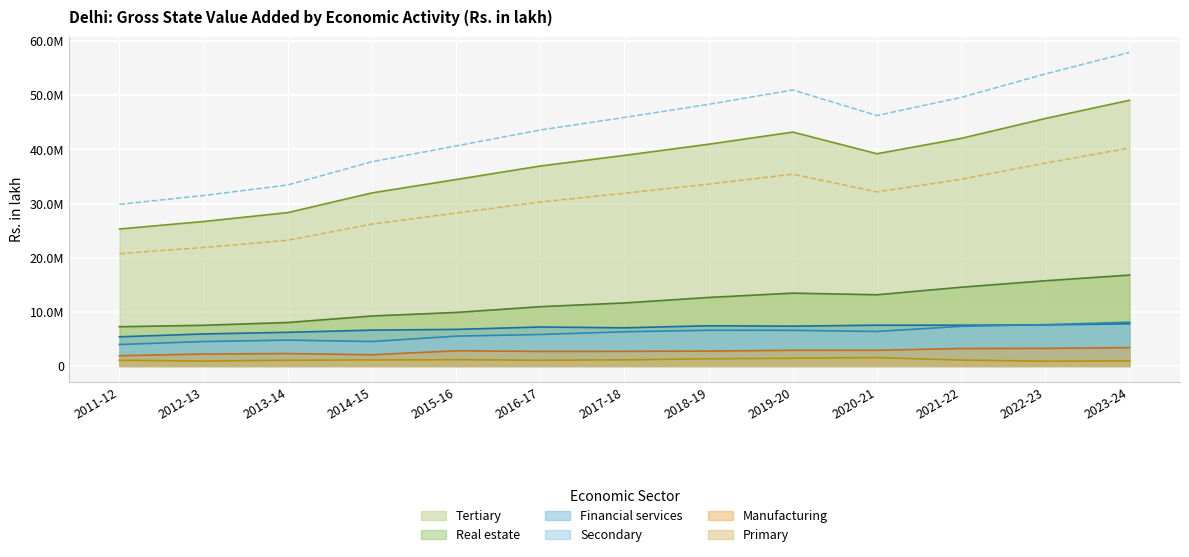

The Financial services series shows 13337846.6 at 2020-21. True or false?

False